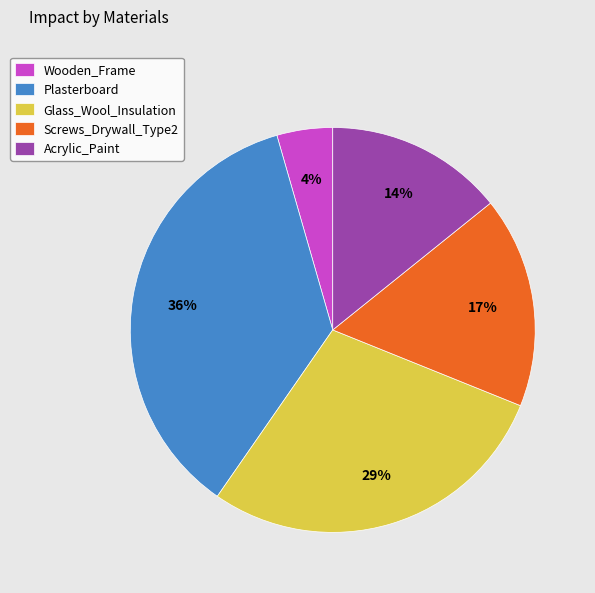

Is it true that Screws_Drywall_Type2 is 26% of the pie?

False